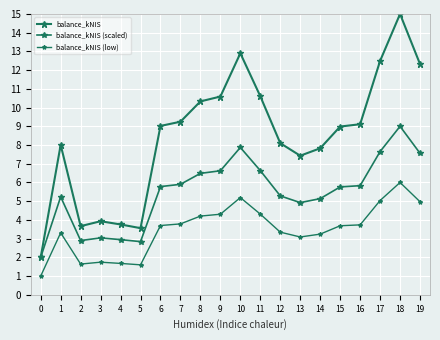

How many series are shown in this chart?

3